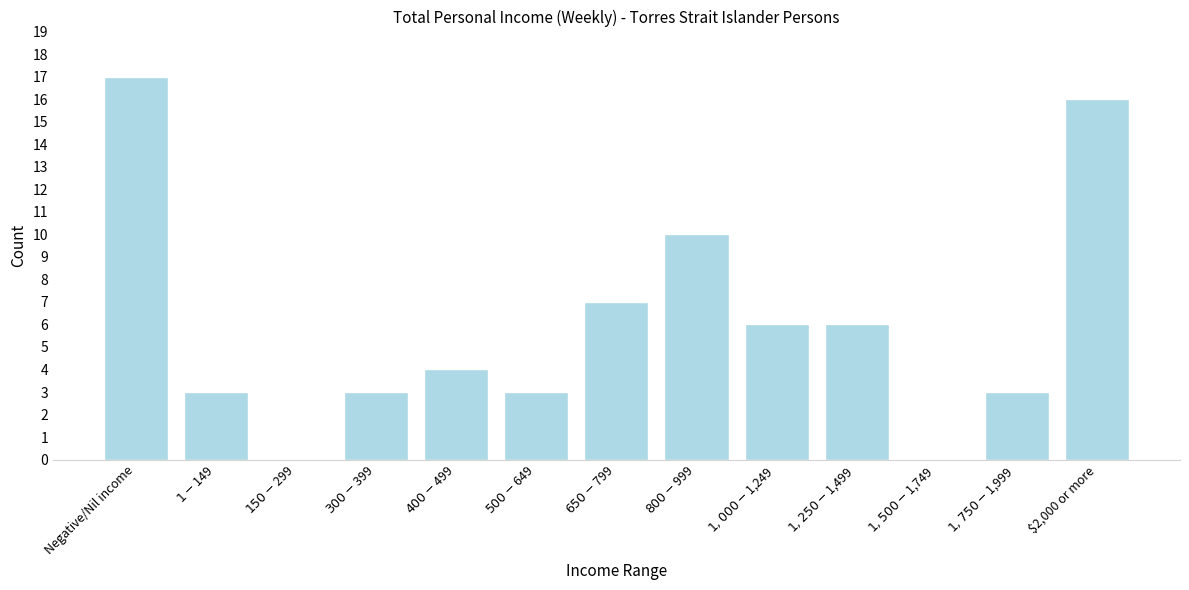

Is it true that the value at $2,000 or more is 16?

True